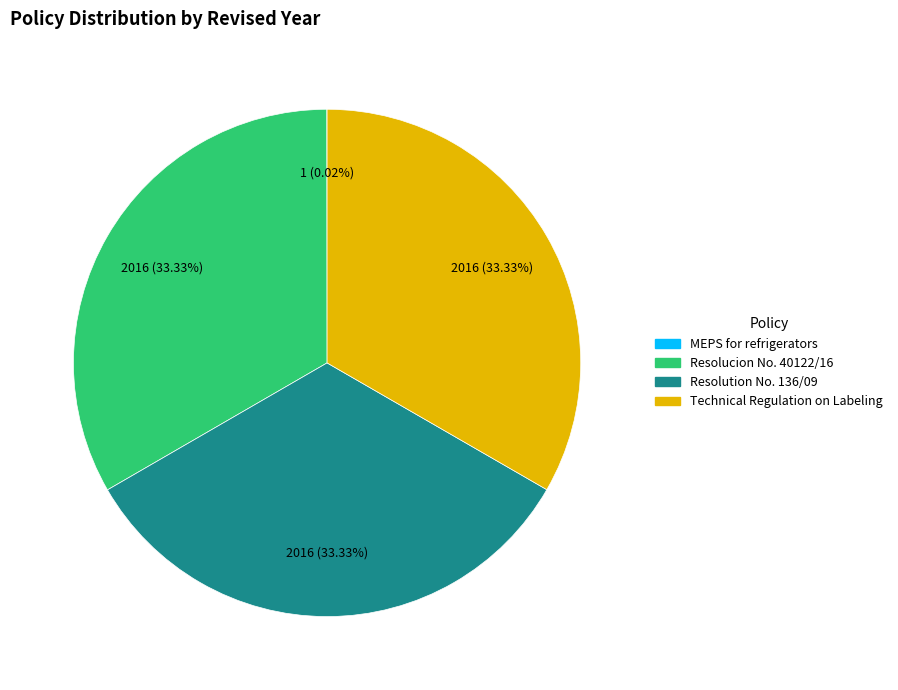

What percentage is the Technical Regulation on Labeling slice, to the nearest percent?

33%